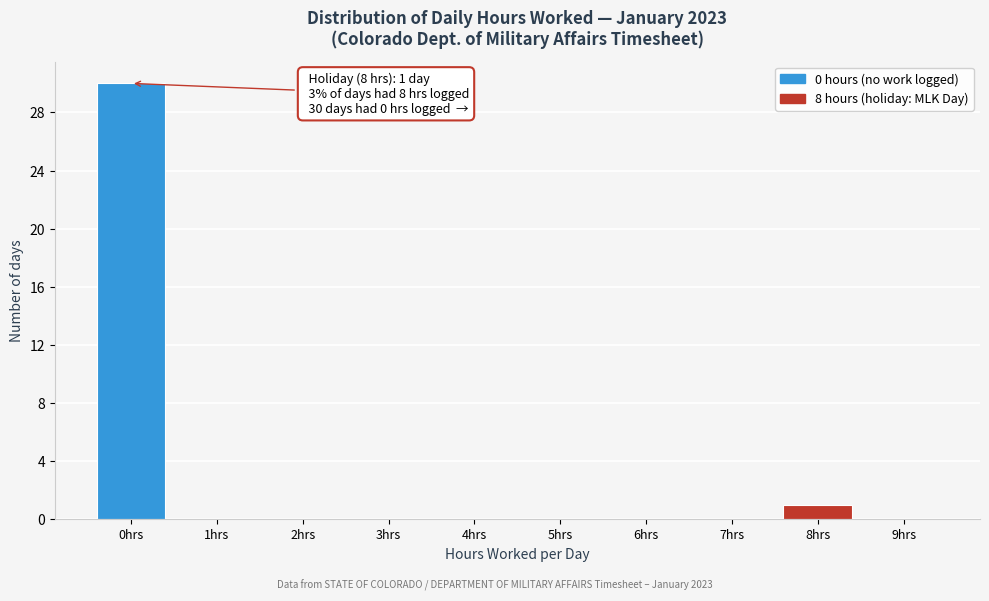

Which range on the x-axis has the tallest bar?

-0.5 to 0.5